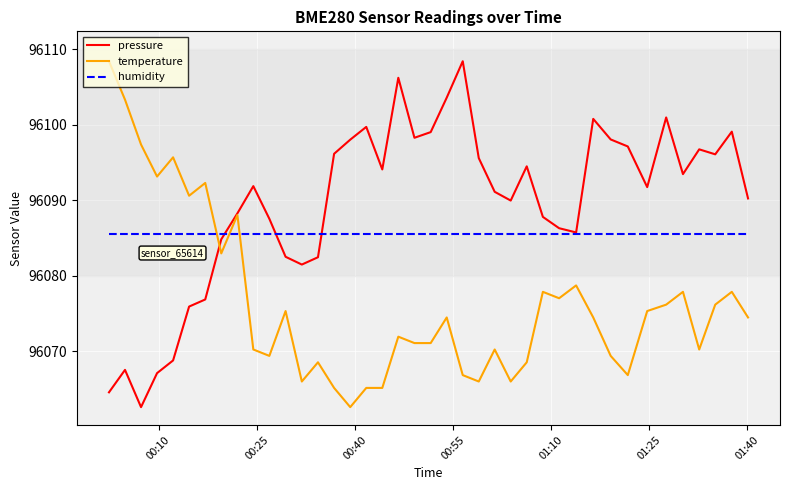

What is the maximum value shown in the chart?

96108.4